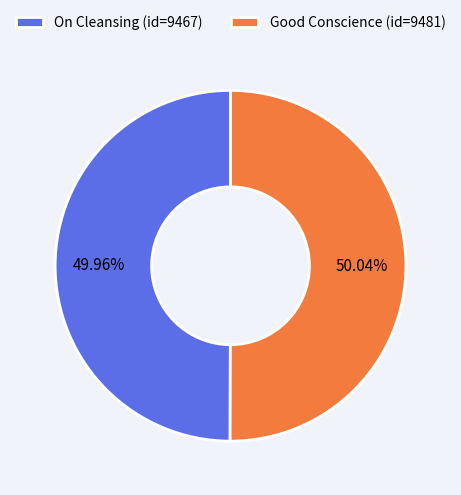

Approximately how many times larger is the value at On Cleansing (id=9467) compared to Good Conscience (id=9481)?

1.0